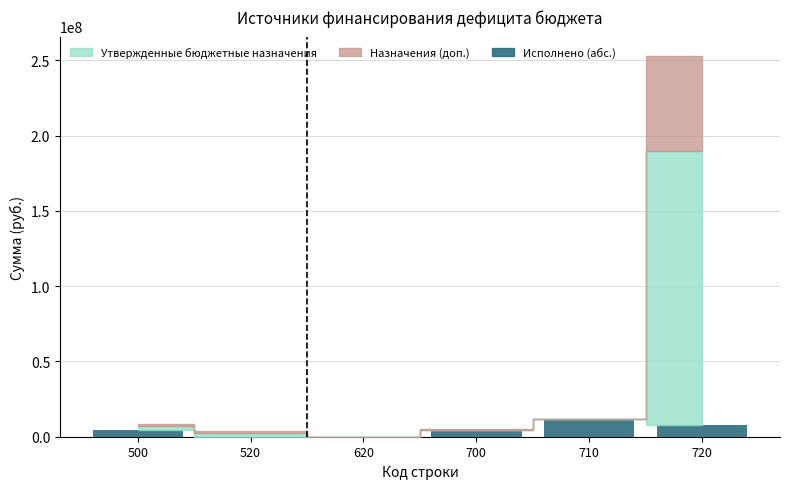

Reading right to left, extract all data points from this chart.

720=7753144.7	710=11893805.9	700=4140661.2	620=0.0	520=0.0	500=4140661.2